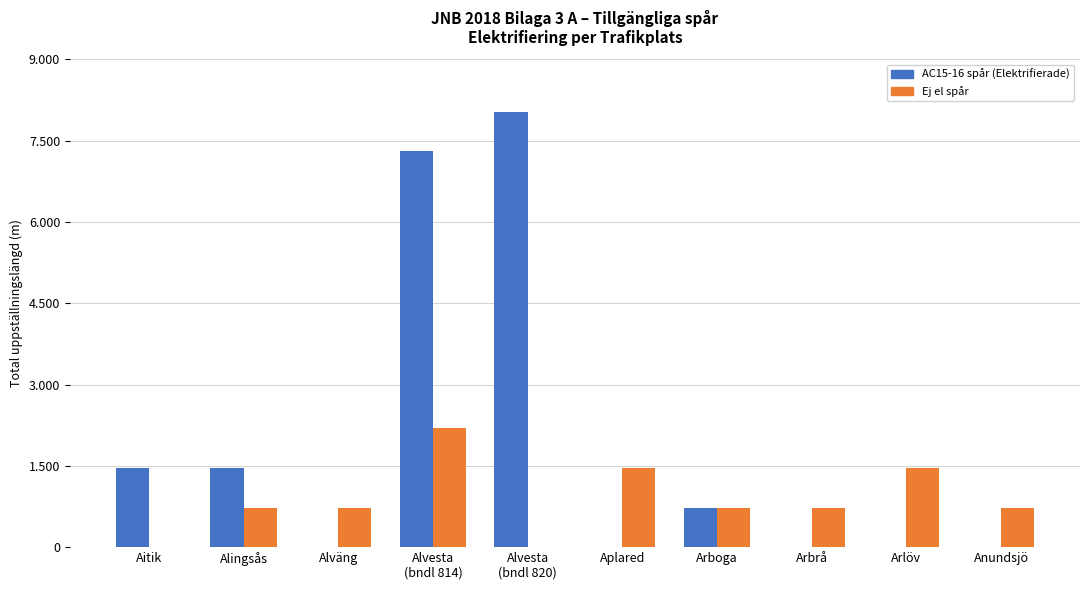

Rank the series by their average value, from highest to lowest.

AC15-16 spår (Elektrifierade), Ej el spår